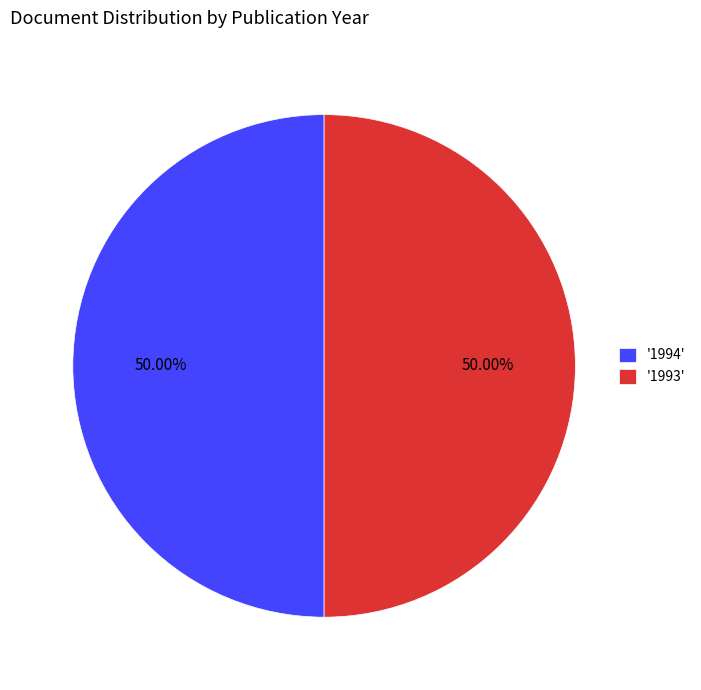

What is the ratio of the value at '1993' to the value at '1994'?

1.0